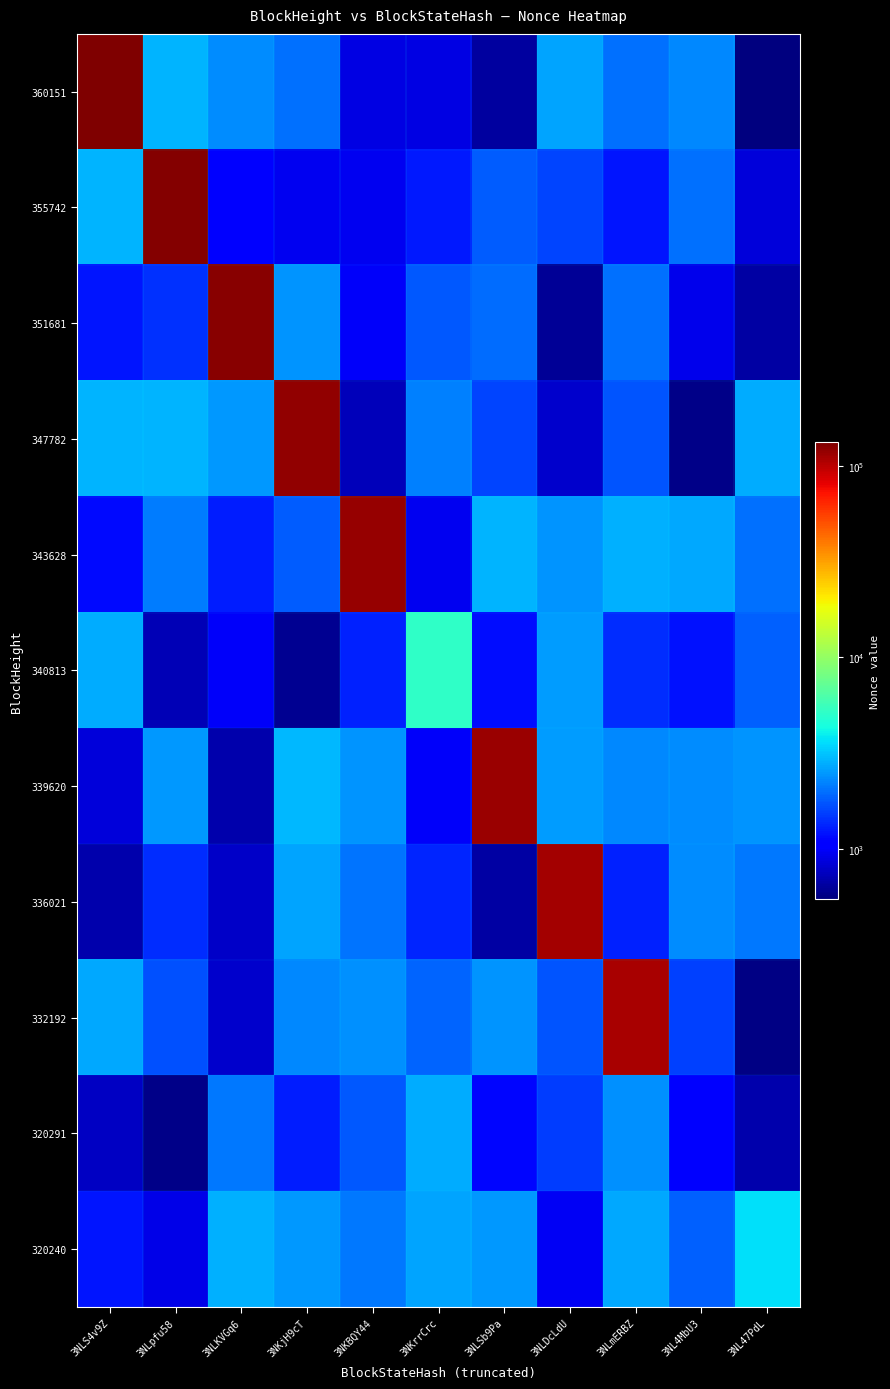

Reading right to left, extract all data points from this chart.

360151: 3NL47PdL=551.5	3NL4MbU3=2270.2	3NLmERBZ=2002.8	3NLDcLdU=2665.4	3NLSb9Pa=645.2	3NKrrCrc=890.0	3NKBQY44=890.0	3NKjH9cT=1996.6	3NLKVGq6=2330.0	3NLpfu58=2876.8	3NLS4v9Z=132644.0
355742: 3NL47PdL=848.7	3NL4MbU3=2029.6	3NLmERBZ=1228.1	3NLDcLdU=1579.9	3NLSb9Pa=1811.9	3NKrrCrc=1260.6	3NKBQY44=958.5	3NKjH9cT=954.6	3NLKVGq6=1030.8	3NLpfu58=128893.0	3NLS4v9Z=2924.8
351681: 3NL47PdL=662.6	3NL4MbU3=926.3	3NLmERBZ=2018.9	3NLDcLdU=616.1	3NLSb9Pa=1981.0	3NKrrCrc=1785.6	3NKBQY44=999.2	3NKjH9cT=2462.9	3NLKVGq6=125142.0	3NLpfu58=1415.9	3NLS4v9Z=1230.4
347782: 3NL47PdL=2773.3	3NL4MbU3=586.0	3NLmERBZ=1737.9	3NLDcLdU=805.1	3NLSb9Pa=1600.4	3NKrrCrc=2210.6	3NKBQY44=744.2	3NKjH9cT=121614.0	3NLKVGq6=2521.0	3NLpfu58=2914.1	3NLS4v9Z=2872.2
343628: 3NL47PdL=1994.7	3NL4MbU3=2737.1	3NLmERBZ=2848.7	3NLDcLdU=2437.8	3NLSb9Pa=2924.0	3NKrrCrc=962.1	3NKBQY44=118684.0	3NKjH9cT=1800.2	3NLKVGq6=1279.3	3NLpfu58=2156.3	3NLS4v9Z=1146.9
340813: 3NL47PdL=1856.7	3NL4MbU3=1202.3	3NLmERBZ=1391.9	3NLDcLdU=2571.8	3NLSb9Pa=1178.4	3NKrrCrc=5147.0	3NKBQY44=1313.3	3NKjH9cT=613.1	3NLKVGq6=990.0	3NLpfu58=721.2	3NLS4v9Z=2804.7
339620: 3NL47PdL=2428.2	3NL4MbU3=2322.5	3NLmERBZ=2267.1	3NLDcLdU=2538.7	3NLSb9Pa=114281.0	3NKrrCrc=996.8	3NKBQY44=2430.6	3NKjH9cT=2967.2	3NLKVGq6=686.4	3NLpfu58=2505.5	3NLS4v9Z=852.3
336021: 3NL47PdL=2093.9	3NL4MbU3=2324.0	3NLmERBZ=1313.0	3NLDcLdU=110726.0	3NLSb9Pa=658.9	3NKrrCrc=1327.2	3NKBQY44=2058.2	3NKjH9cT=2657.8	3NLKVGq6=789.7	3NLpfu58=1396.2	3NLS4v9Z=685.1
332192: 3NL47PdL=563.5	3NL4MbU3=1568.9	3NLmERBZ=107234.0	3NLDcLdU=1734.5	3NLSb9Pa=2427.4	3NKrrCrc=1903.2	3NKBQY44=2402.0	3NKjH9cT=2283.1	3NLKVGq6=799.0	3NLpfu58=1680.5	3NLS4v9Z=2718.0
320291: 3NL47PdL=692.4	3NL4MbU3=1072.0	3NLmERBZ=2388.9	3NLDcLdU=1526.0	3NLSb9Pa=1123.2	3NKrrCrc=2768.9	3NKBQY44=1771.4	3NKjH9cT=1285.9	3NLKVGq6=2091.0	3NLpfu58=578.6	3NLS4v9Z=769.7
320240: 3NL47PdL=3689.0	3NL4MbU3=1848.4	3NLmERBZ=2731.4	3NLDcLdU=966.4	3NLSb9Pa=2509.2	3NKrrCrc=2678.7	3NKBQY44=2083.5	3NKjH9cT=2520.3	3NLKVGq6=2824.2	3NLpfu58=903.1	3NLS4v9Z=1224.4